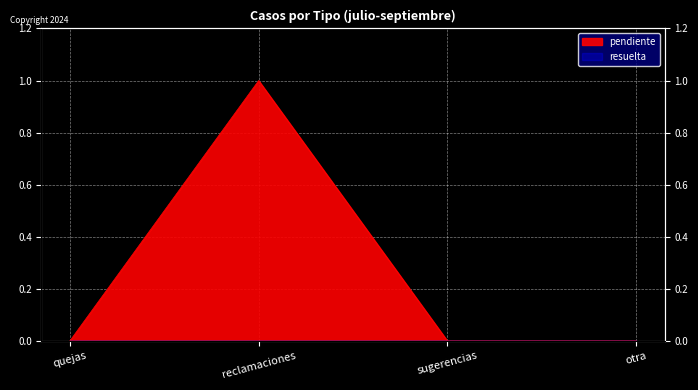

Does the chart display data point markers on the line(s)?

No